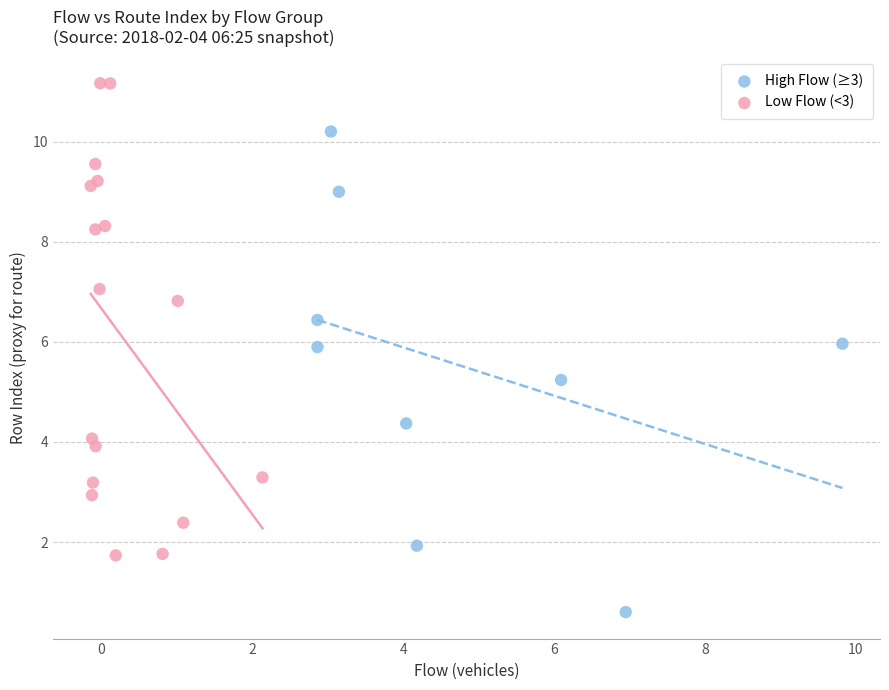

What are all the series names shown in the legend?

High Flow (≥3), Low Flow (<3)